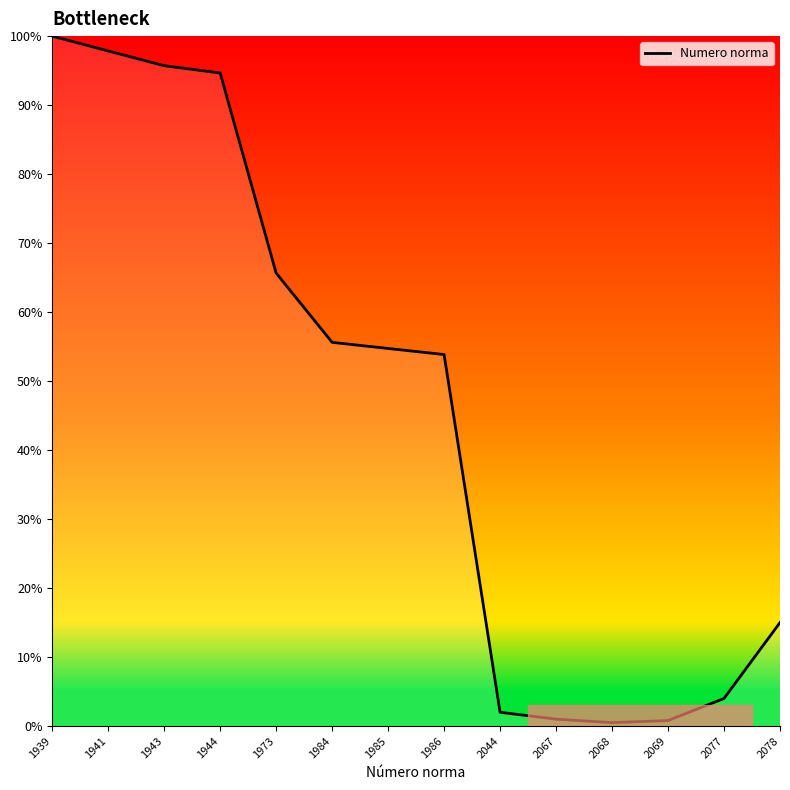

What value does the data have at 1985?

54.7